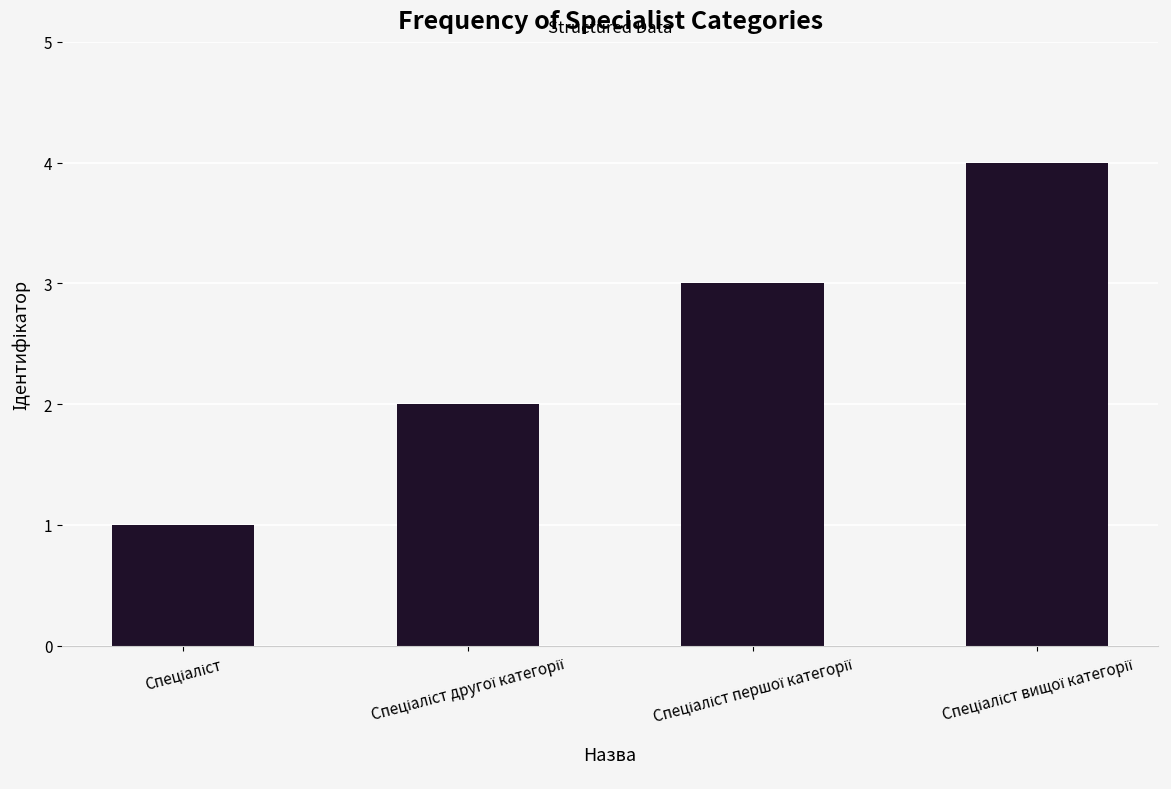

What is the sum of all values?

10